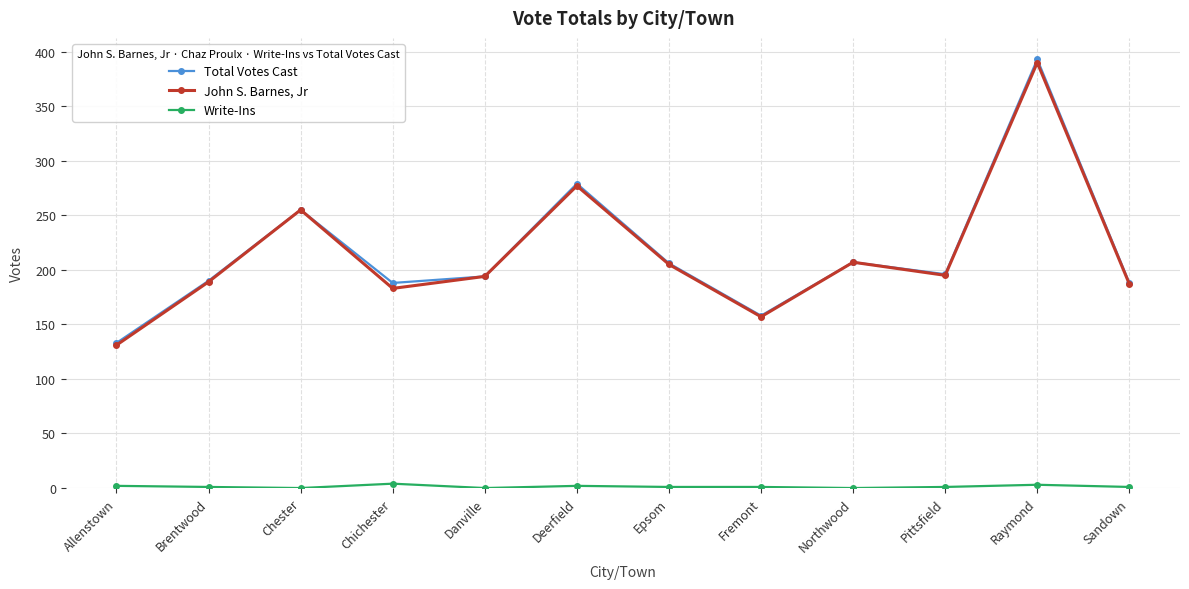

In Total Votes Cast, how many points are higher than both neighbors (excluding endpoints)?

4